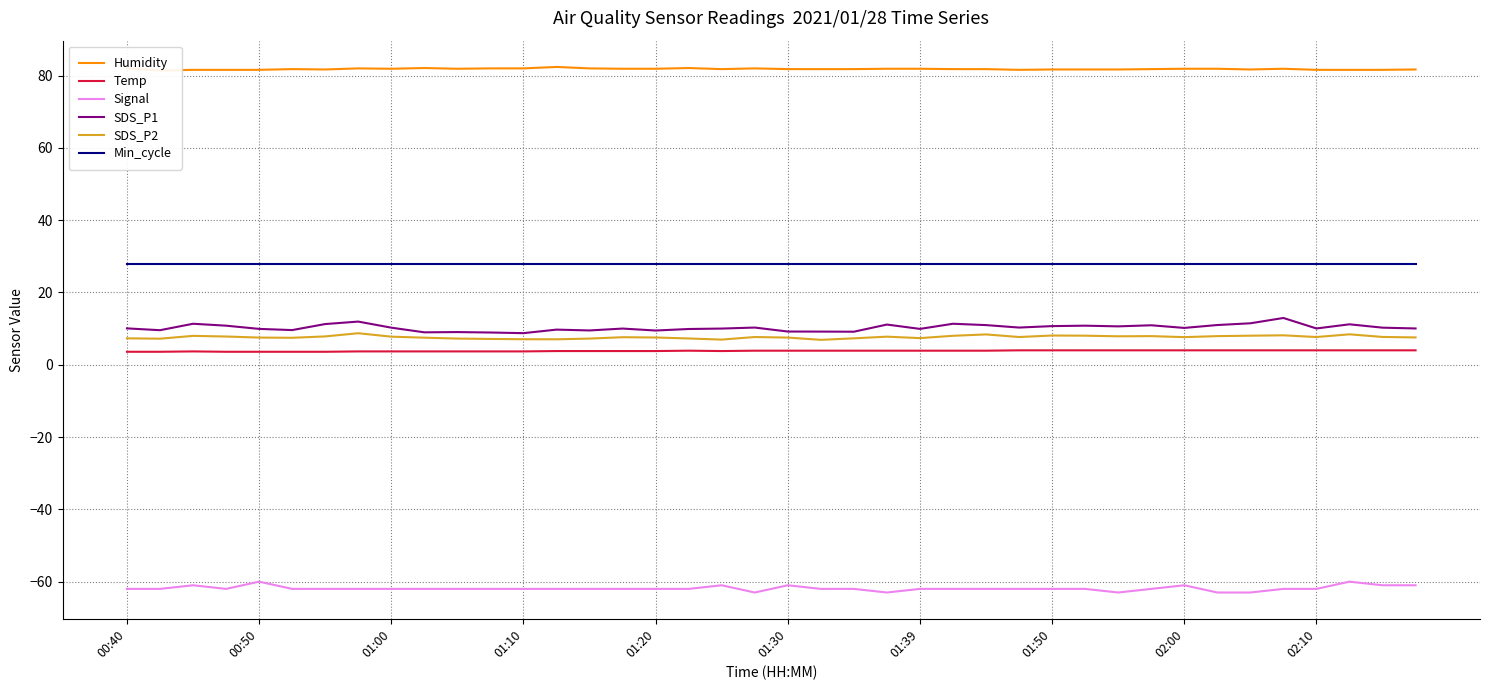

In SDS_P1, how many points are higher than both neighbors (excluding endpoints)?

12